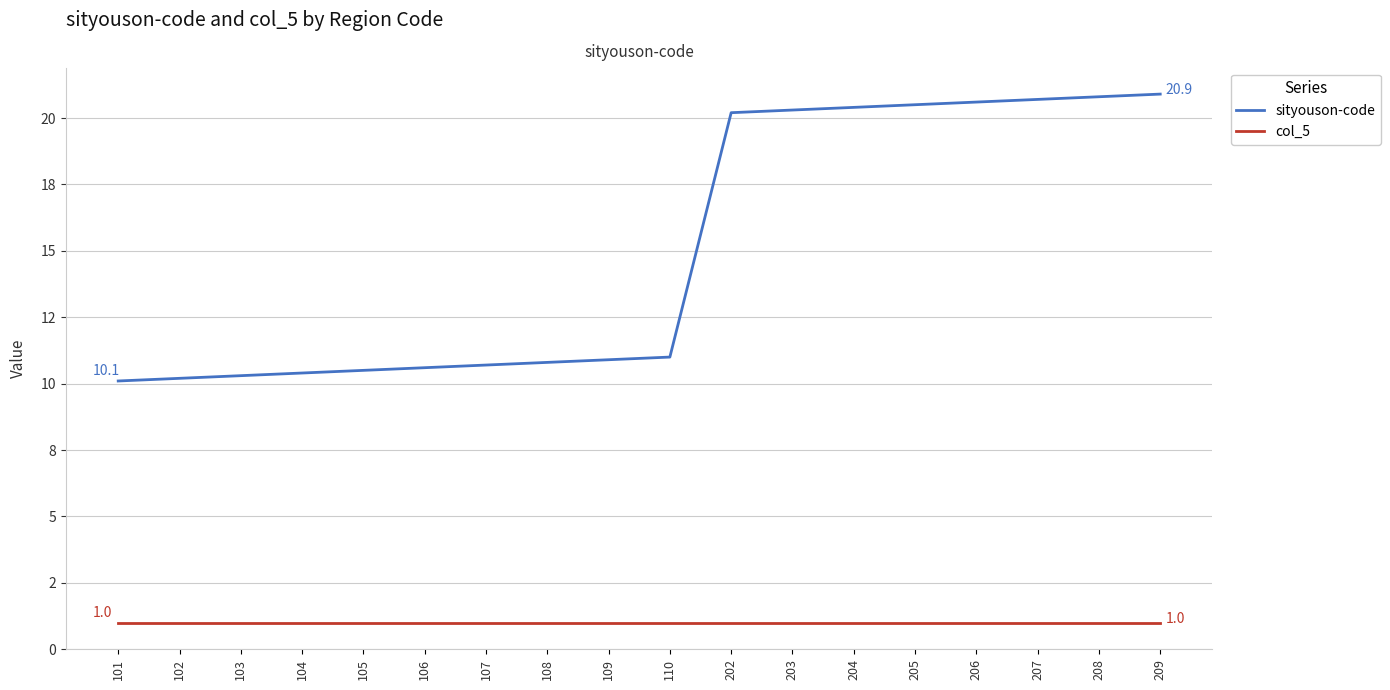

Does the chart display data point markers on the line(s)?

No